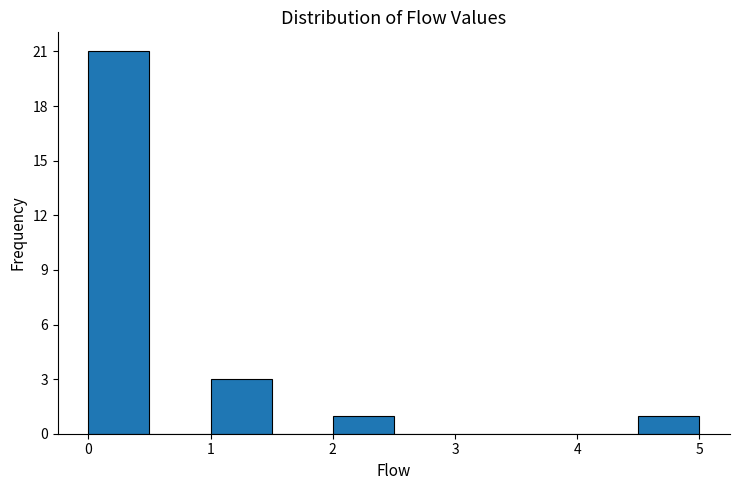

Reading left to right, transcribe this chart: for each bar, give the range it covers on the x-axis and its height. The values are not printed on the chart, so give them approximately, as read against the axis.

0.0 to 0.5: 21
0.5 to 1.0: 0
1.0 to 1.5: 3
1.5 to 2.0: 0
2.0 to 2.5: 1
2.5 to 3.0: 0
3.0 to 3.5: 0
3.5 to 4.0: 0
4.0 to 4.5: 0
4.5 to 5.0: 1